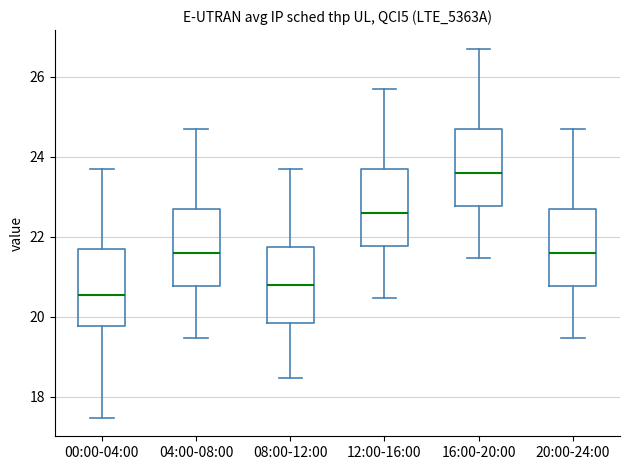

Where is the lower edge of the box for 20:00-24:00 on the y-axis? The values are not printed on the chart, so give them approximately, as read against the axis.

20.8